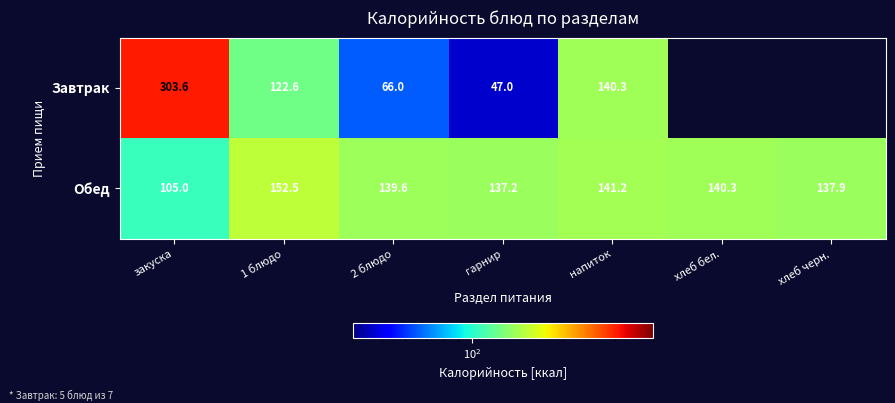

Is the value of Обед at закуска greater than the value of Завтрак at закуска?

No